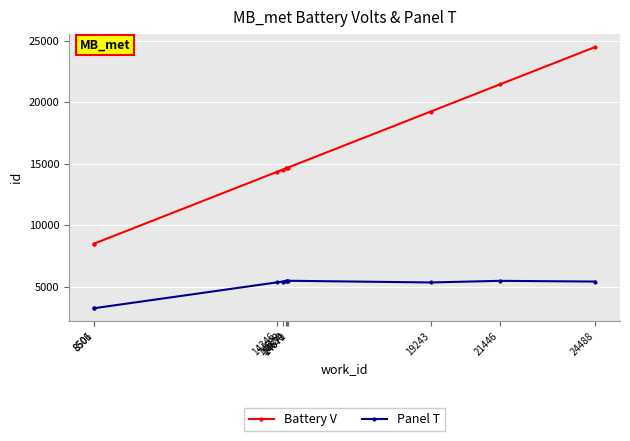

True or false: Panel T has a value of 5418 at 24488.

True